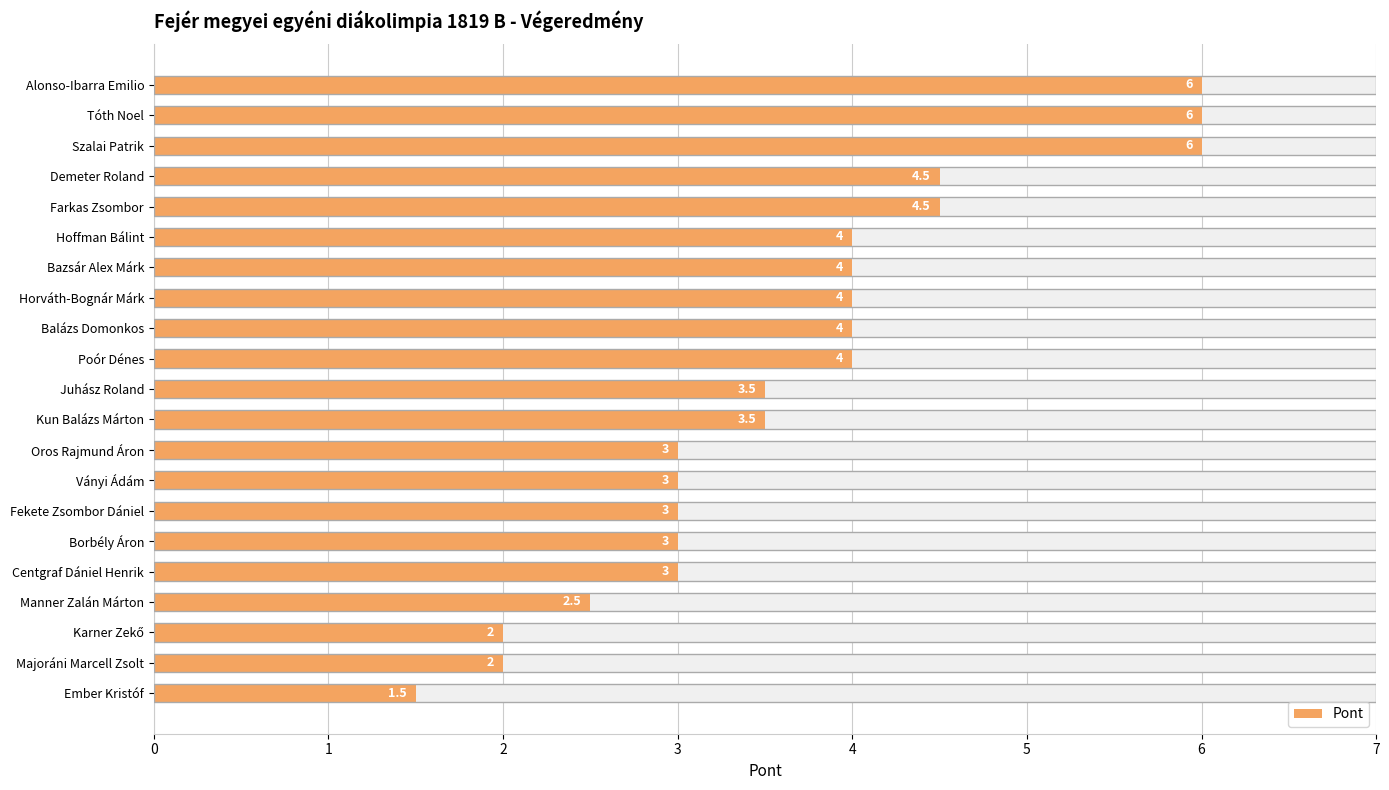

What is the sum of all values?

77.0